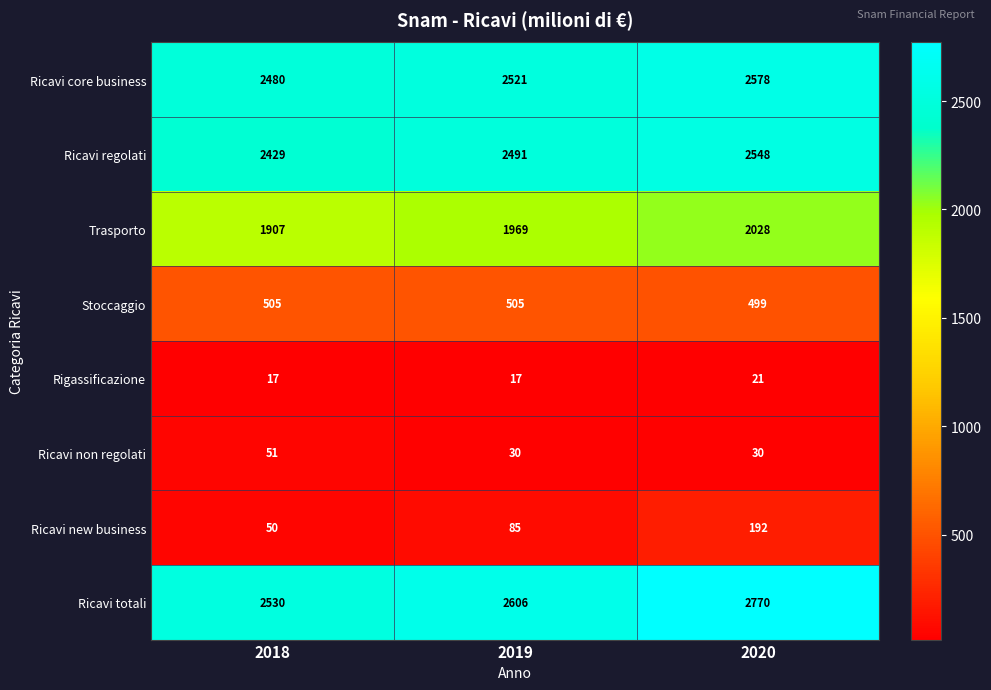

At which category does the chart reach its peak across all series?

2020